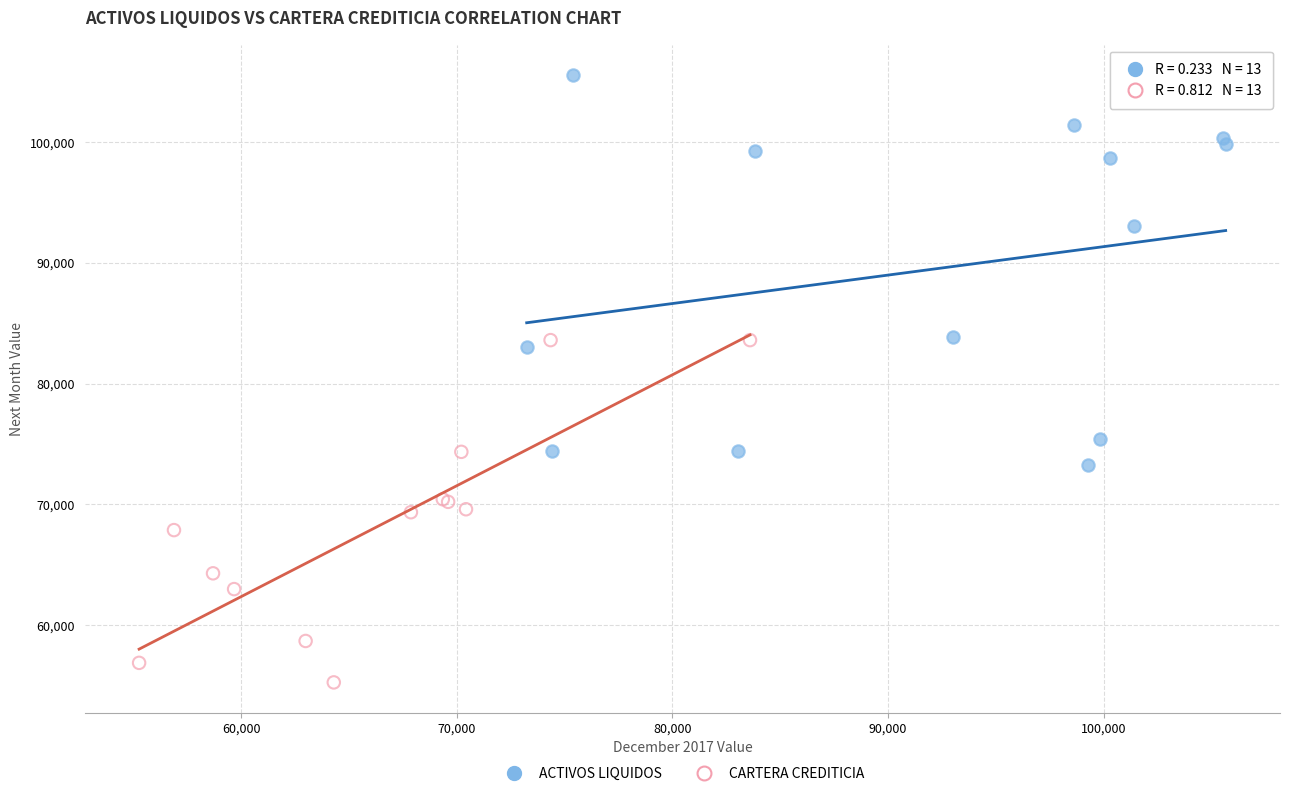

Which series reaches the minimum Y coordinate?

CARTERA CREDITICIA